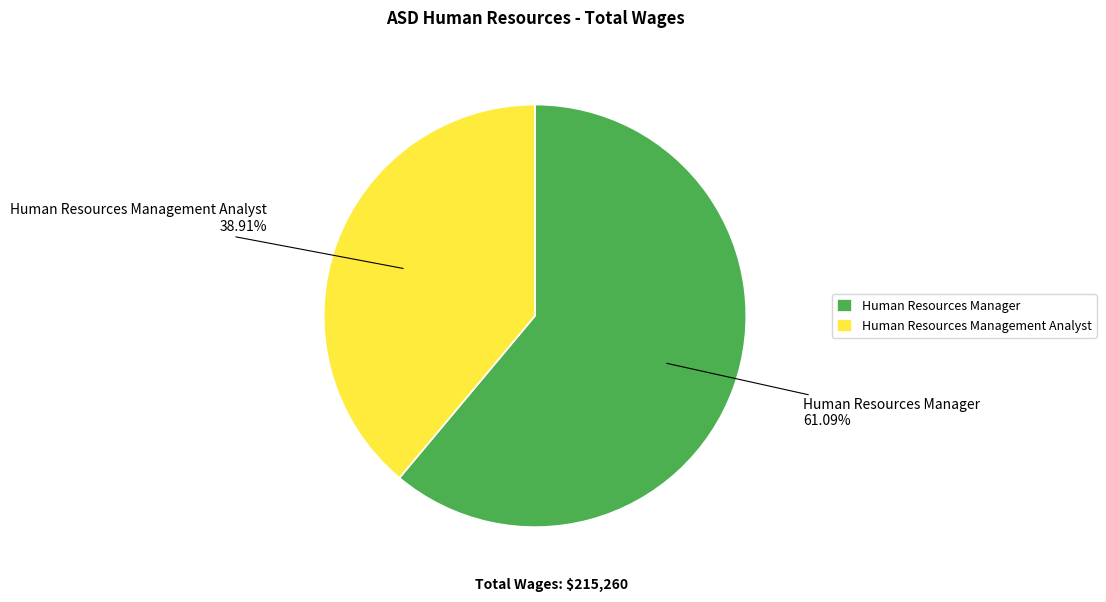

How many slices are in this pie chart?

2